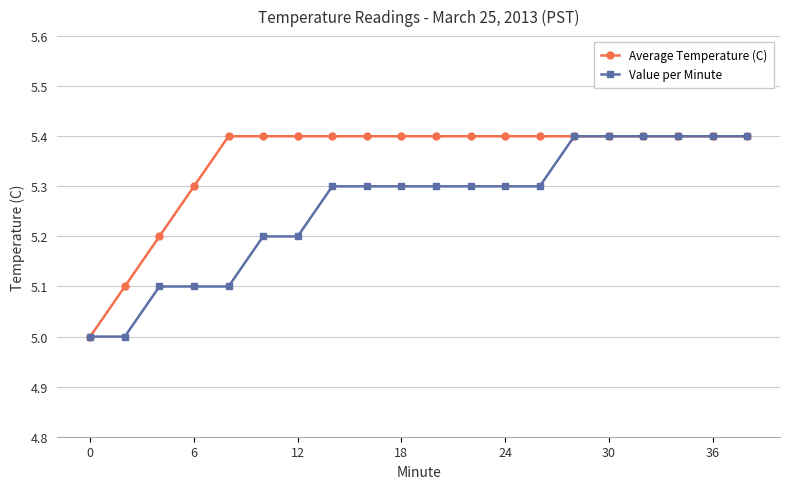

What is the maximum value shown in the chart?

5.4